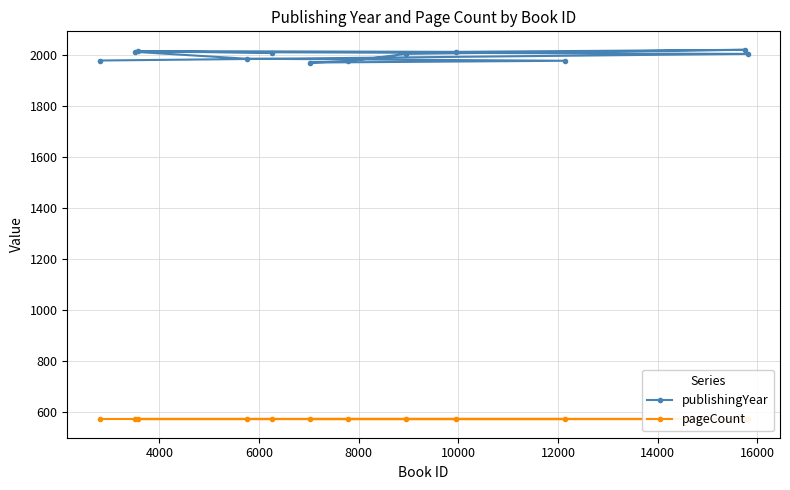

What is the value of the pageCount point at the 1st from the left?

572